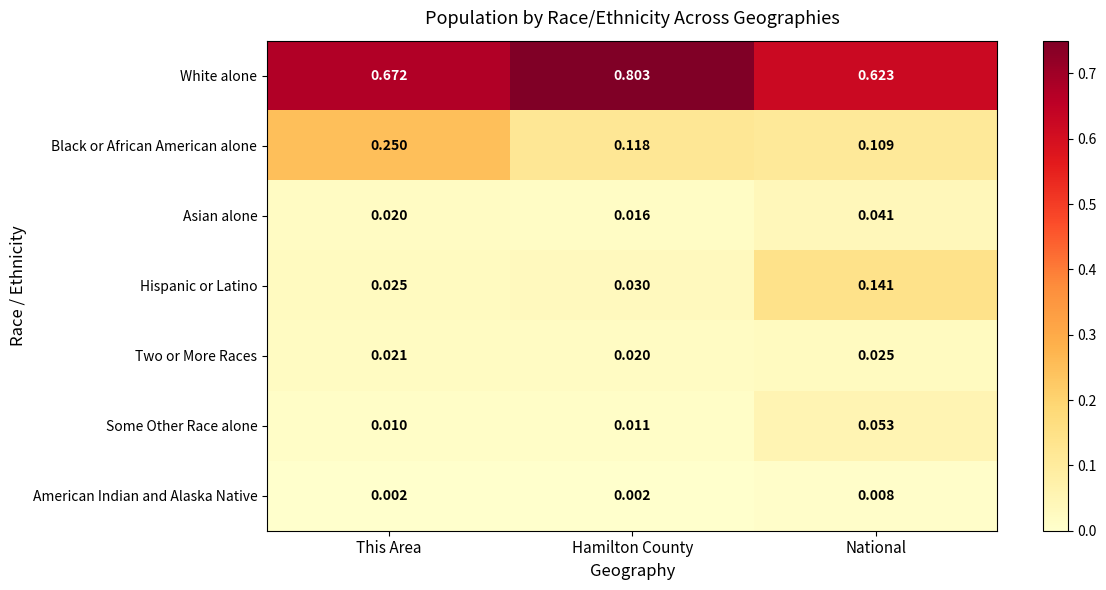

Which series has the largest total across all categories?

White alone